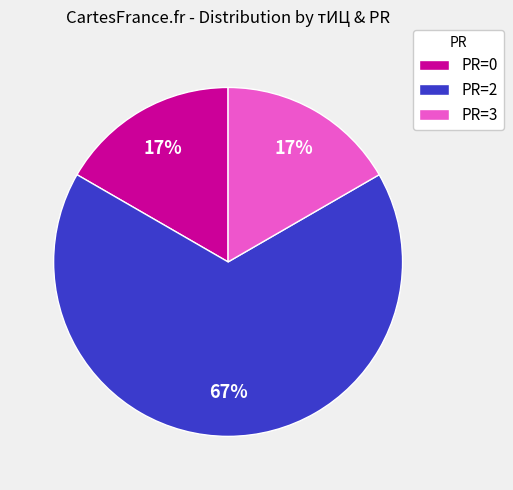

Which slice is the largest?

PR=2